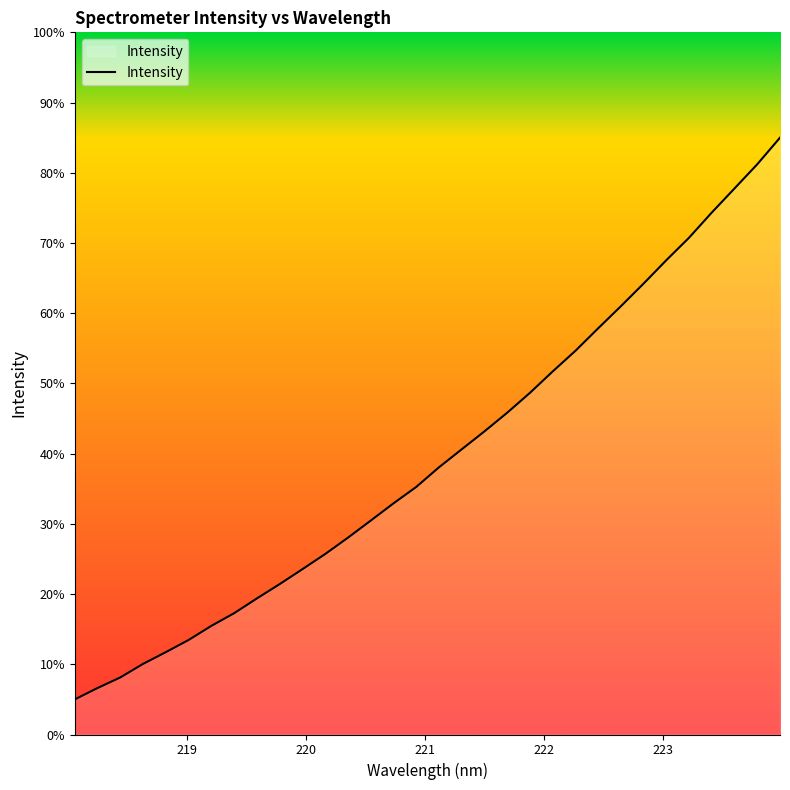

What is the difference between the maximum and minimum values?

80.0